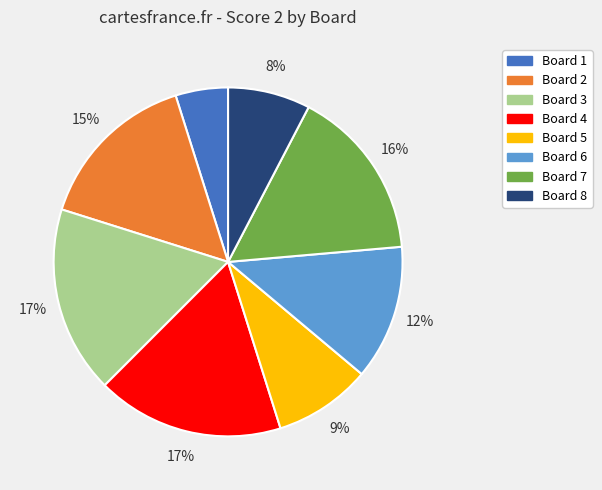

Which slice is the smallest?

Board 1